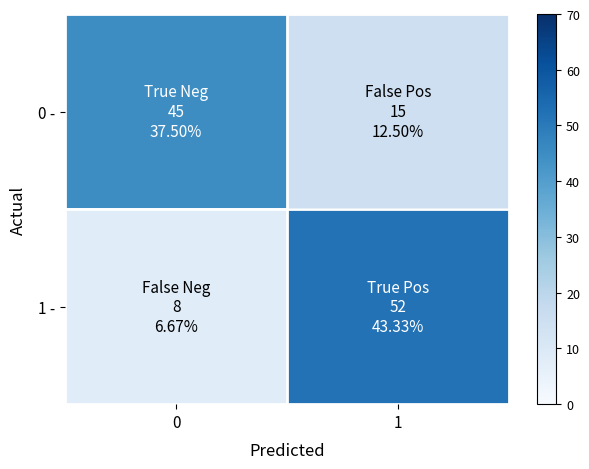

What is the total value across all series at 1?

67